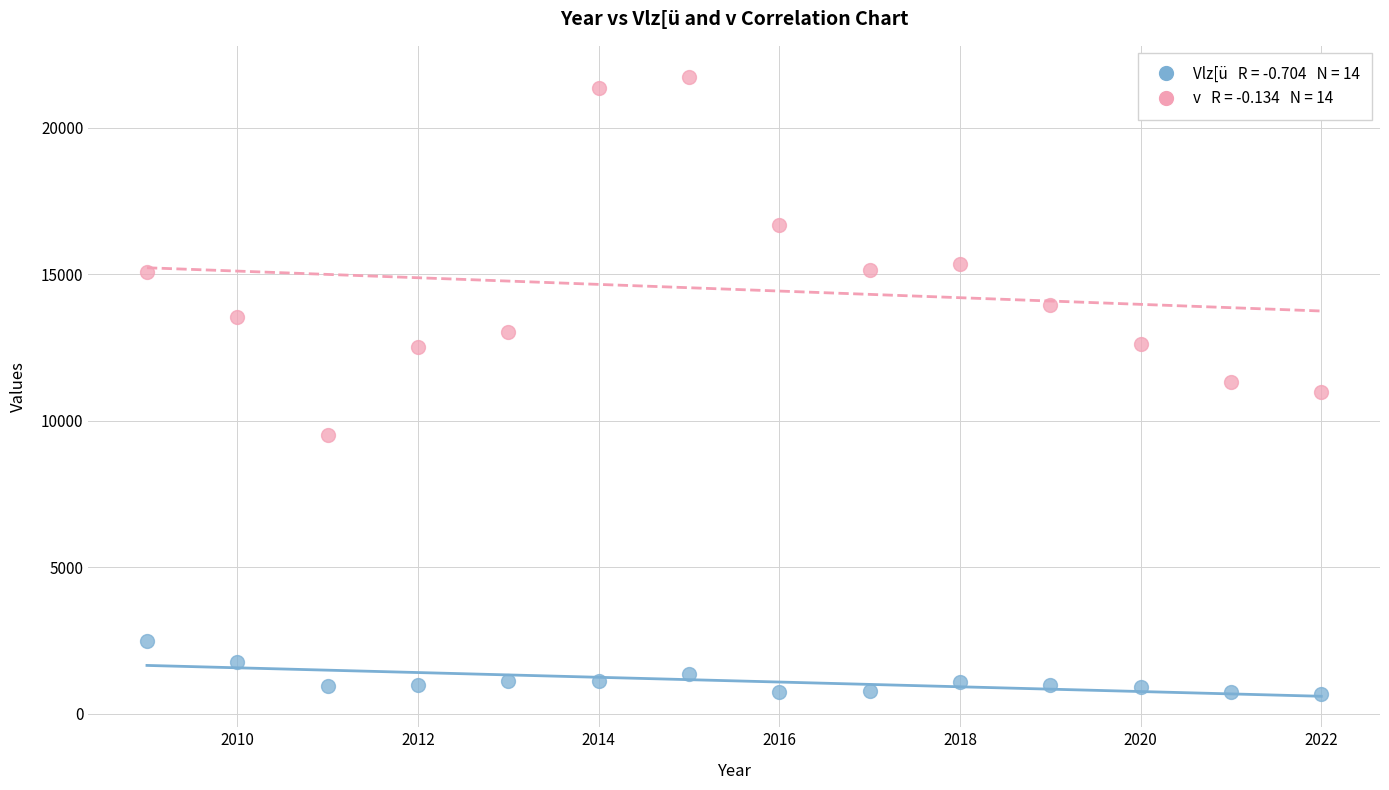

Across all data points, what is the range of X values (max minus min)?

13